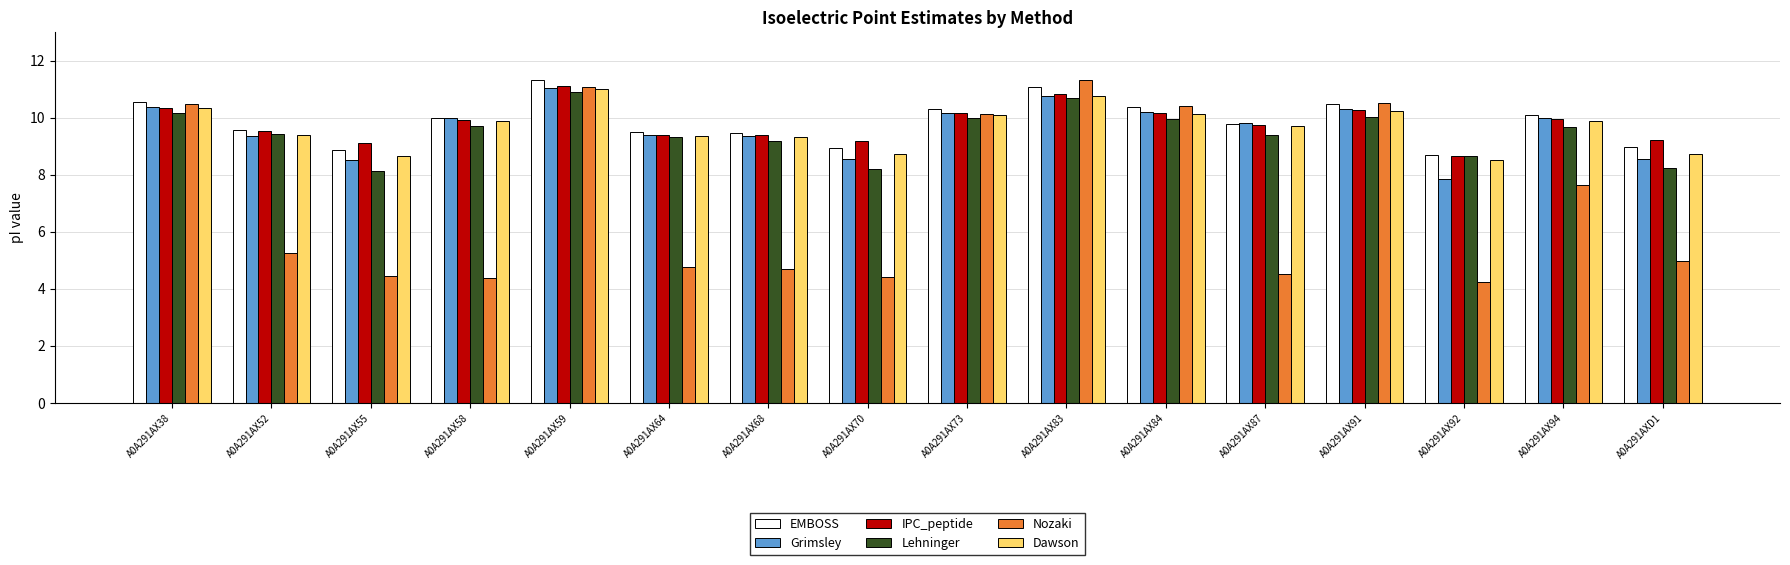

What is the spread (max minus min) of values at A0A291AX58?

5.6